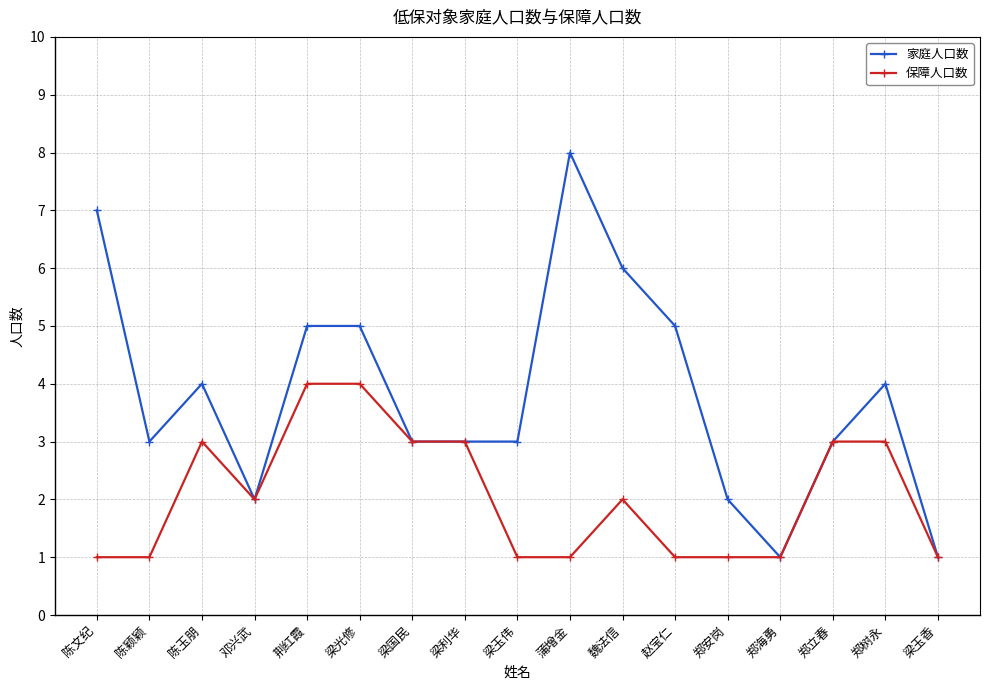

Does the chart display data point markers on the line(s)?

Yes